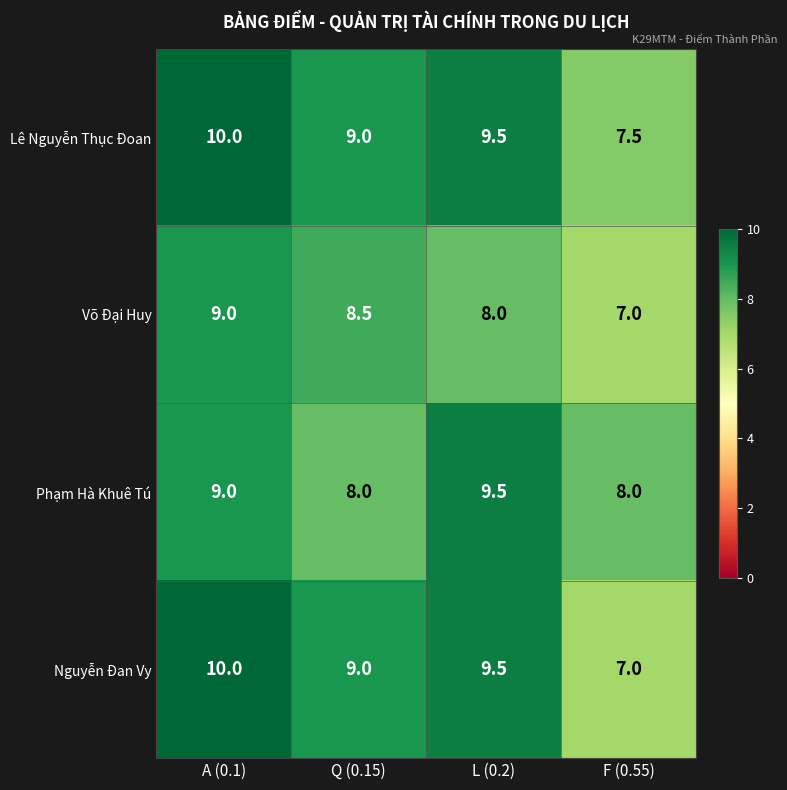

What is the spread (max minus min) of values at F (0.55)?

1.0